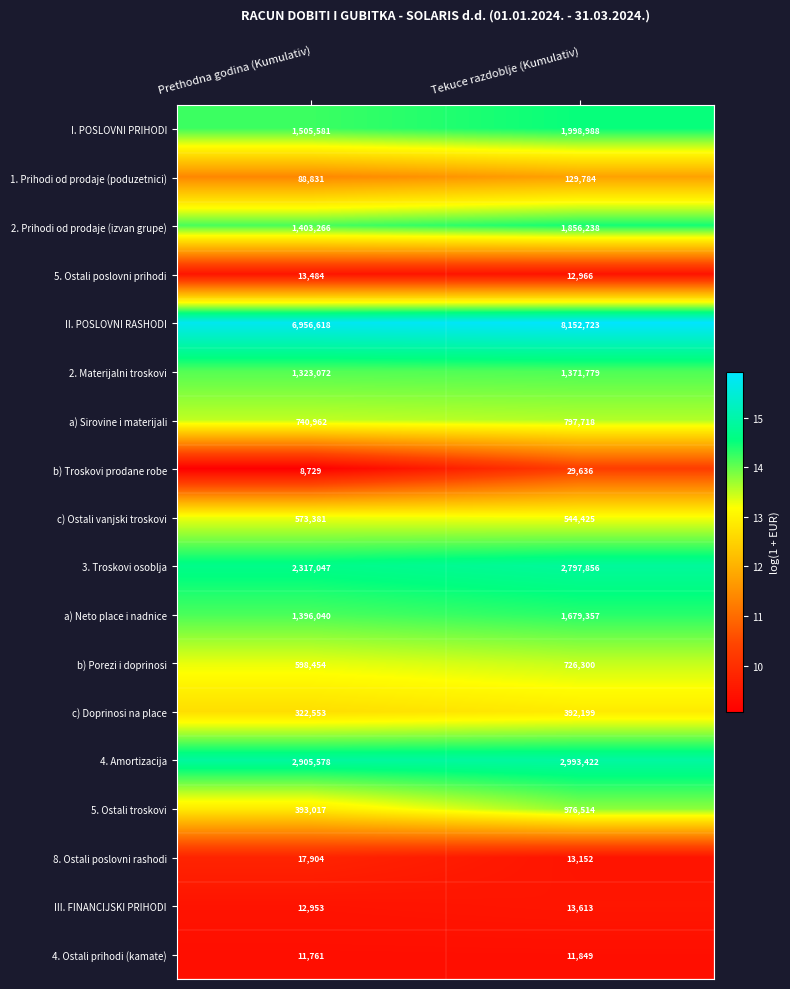

What is the difference between the maximum and minimum values in the b) Troskovi prodane robe series?

20907